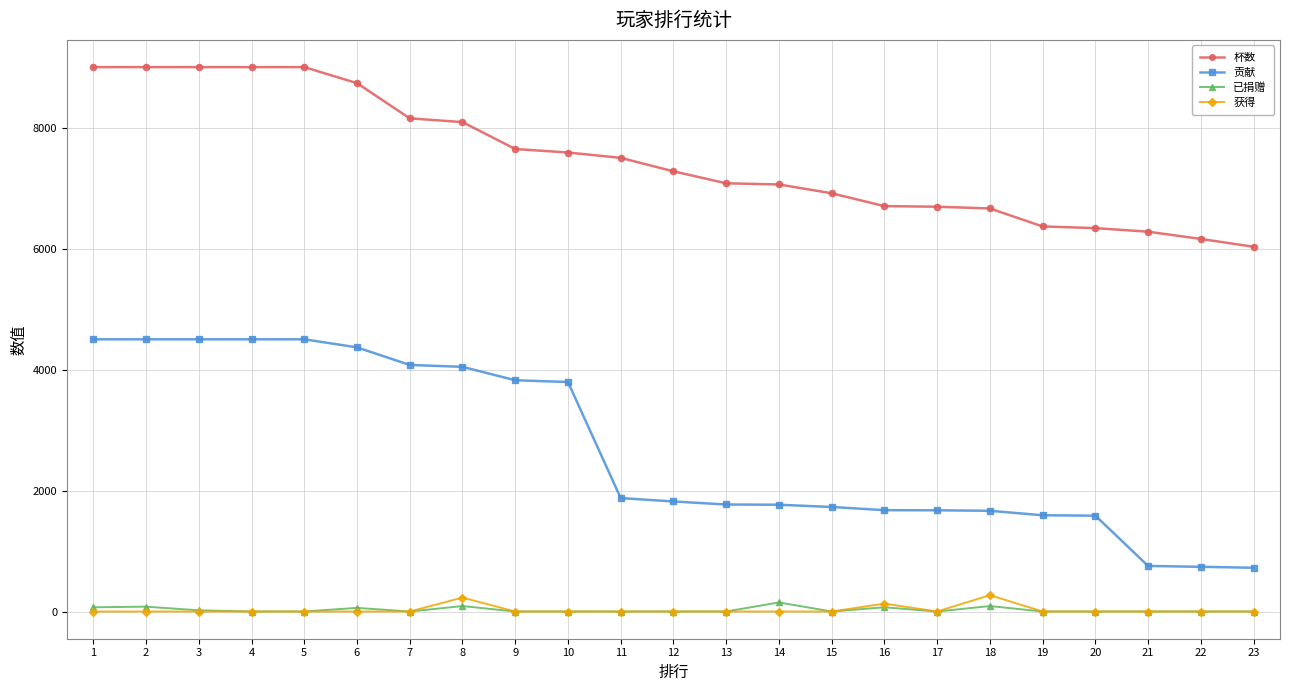

True or false: 杯数 and 贡献 cross at least once.

False